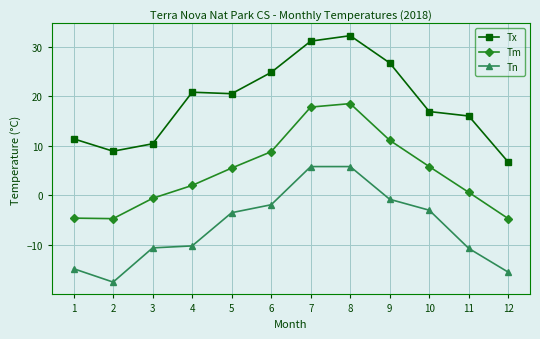

At which category does Tn reach its first local valley?

2